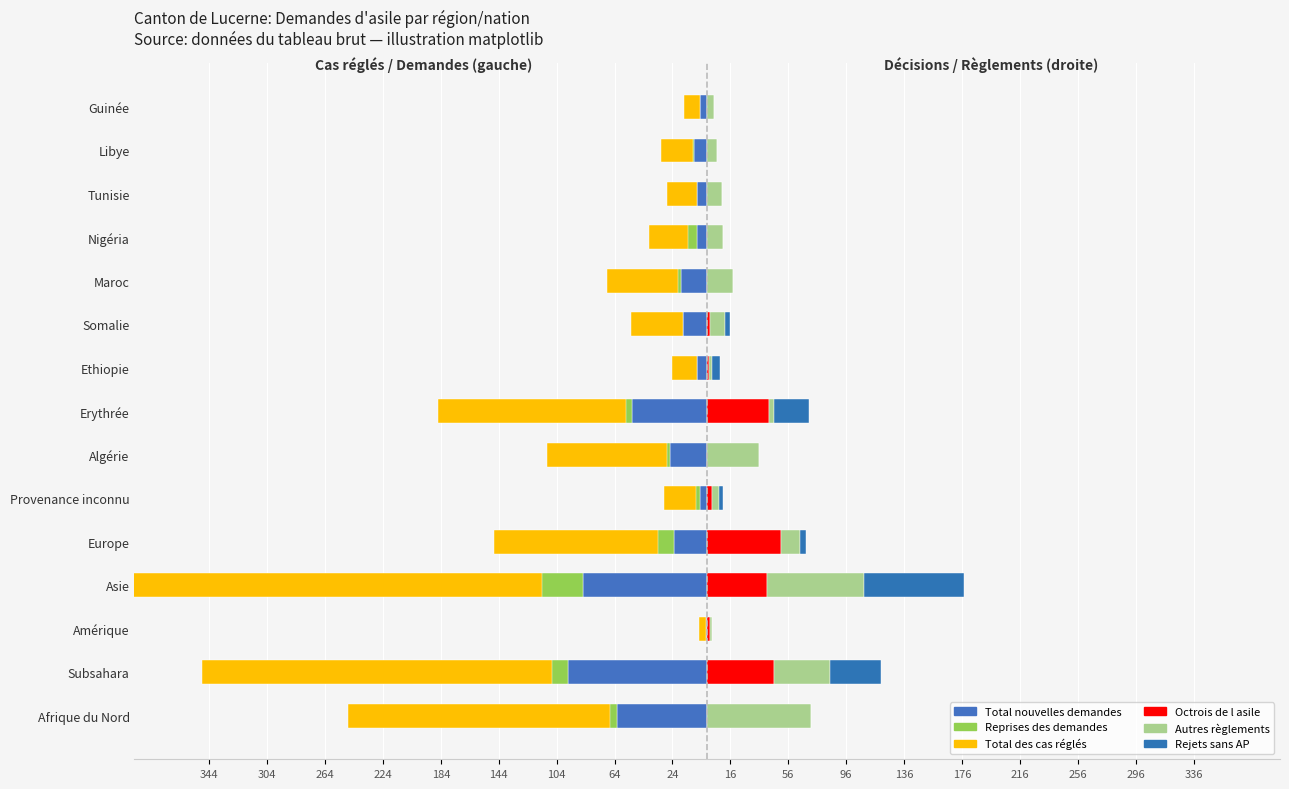

The Total des cas réglés series shows -130 at Erythrée. True or false?

True